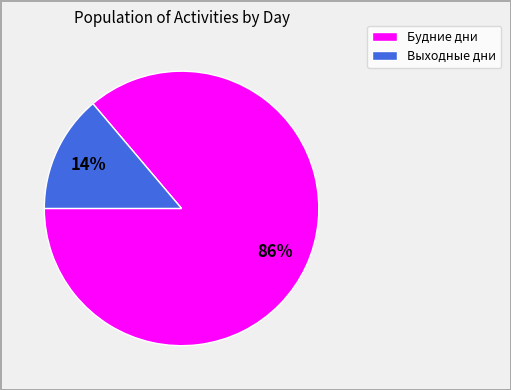

To the nearest percent, what is the difference between the largest and smallest slice percentages?

72%